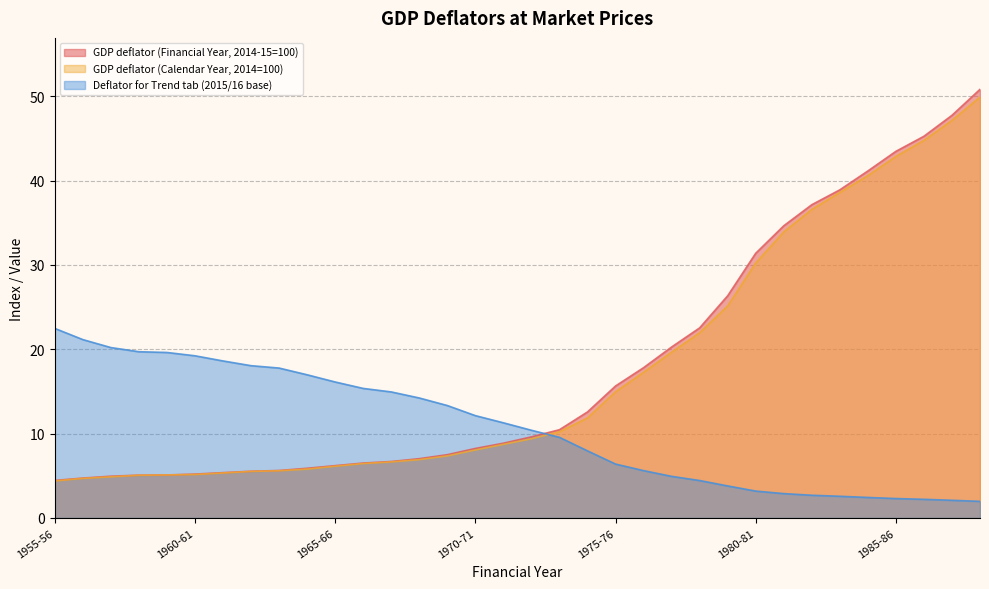

What is the difference between the maximum and second lowest values in the GDP deflator (Calendar Year, 2014=100) series?

45.2